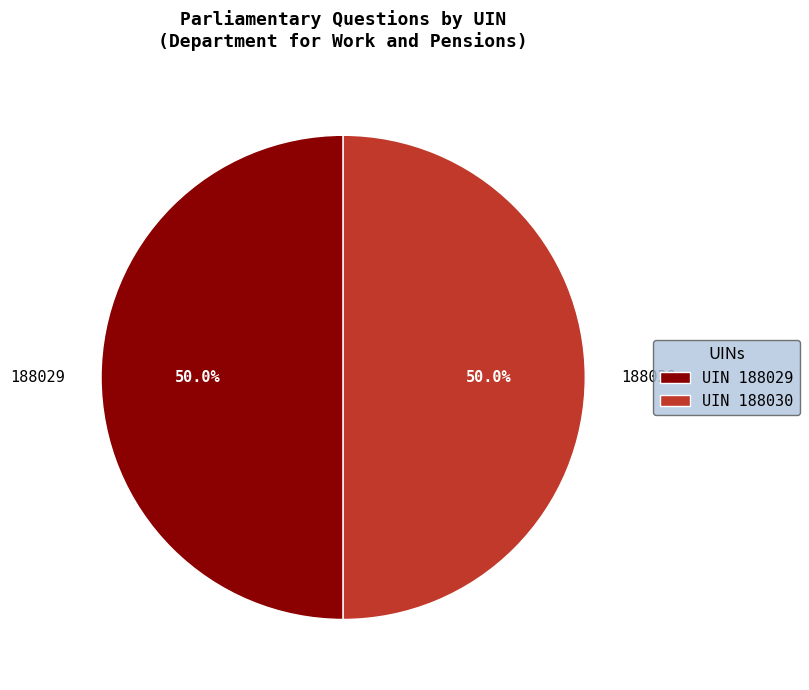

What is the ratio of the value at 188030 to the value at 188029?

1.0